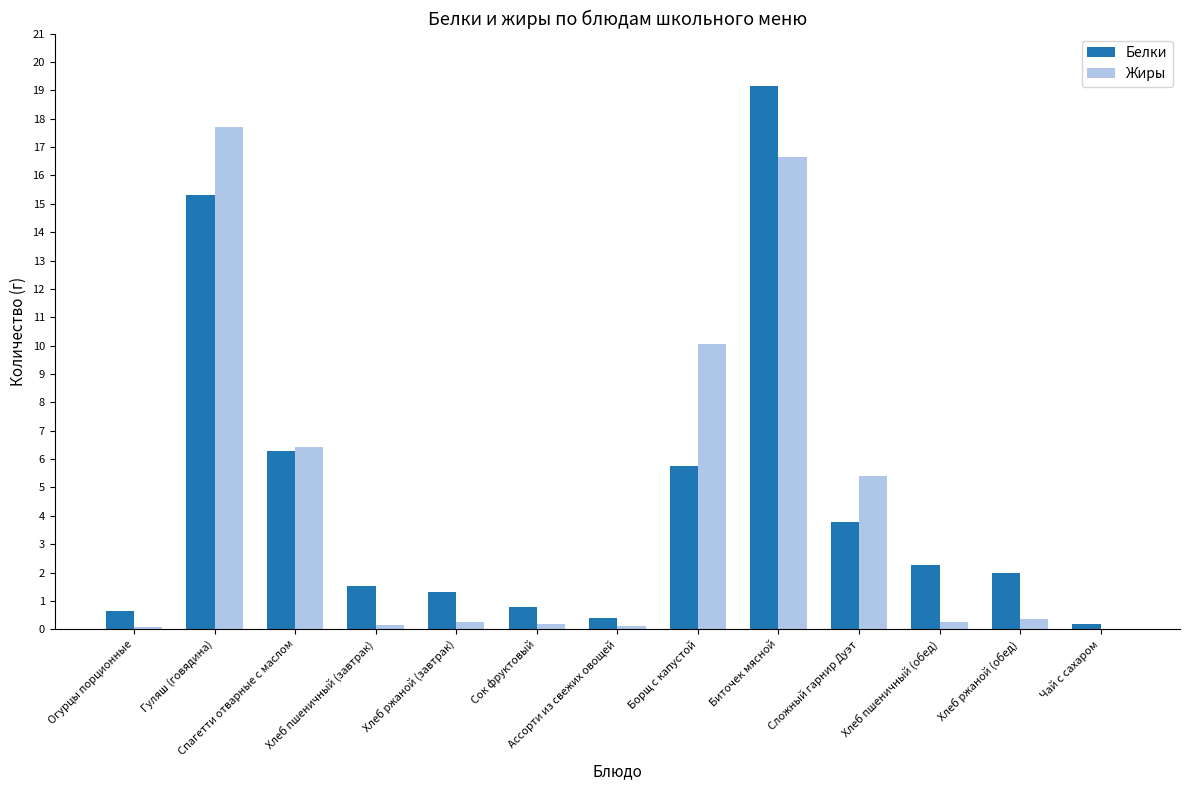

What is the difference between the Жиры values at Хлеб ржаной (завтрак) and Борщ с капустой?

9.8